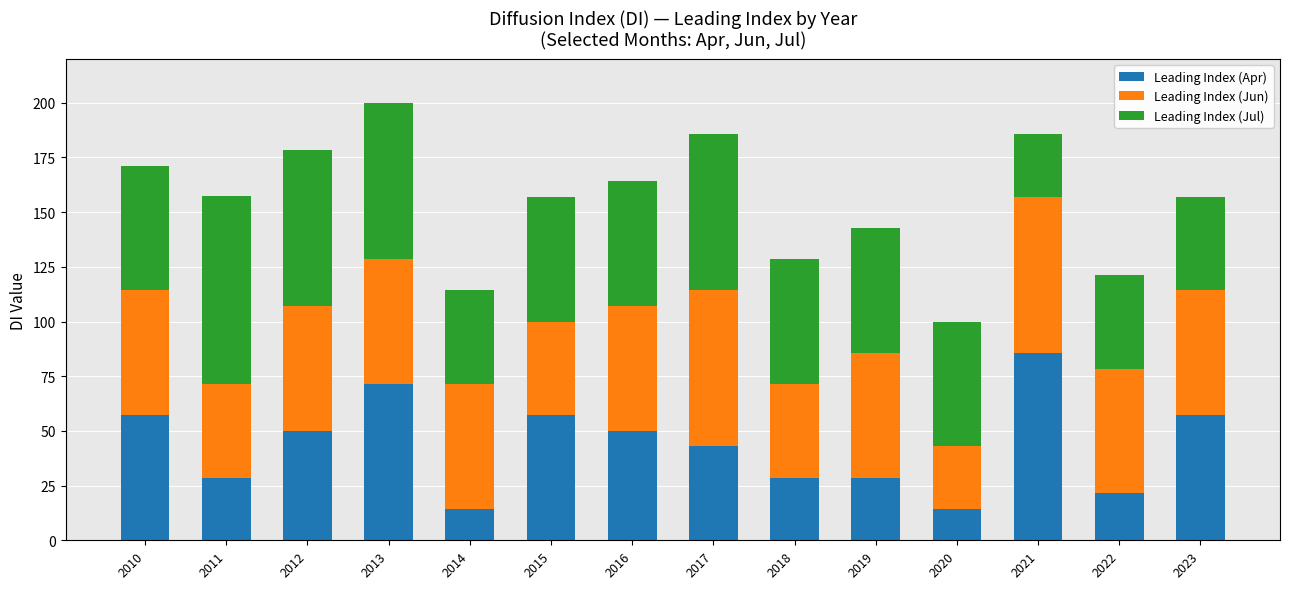

At which category is the sum across all series the highest?

2013